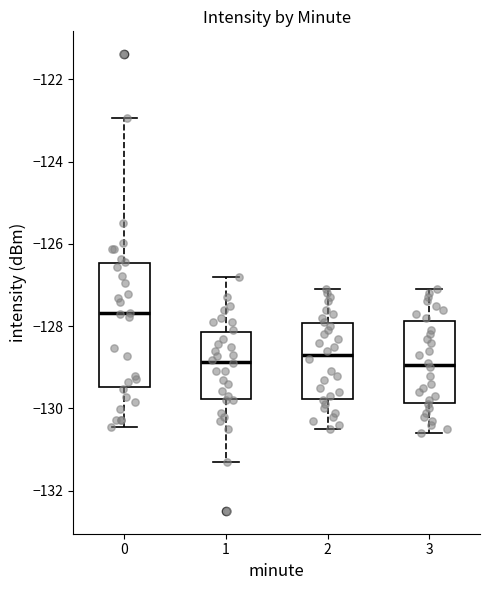

Where is the lower edge of the box at x = 0 on the y-axis? The values are not printed on the chart, so give them approximately, as read against the axis.

-129.4